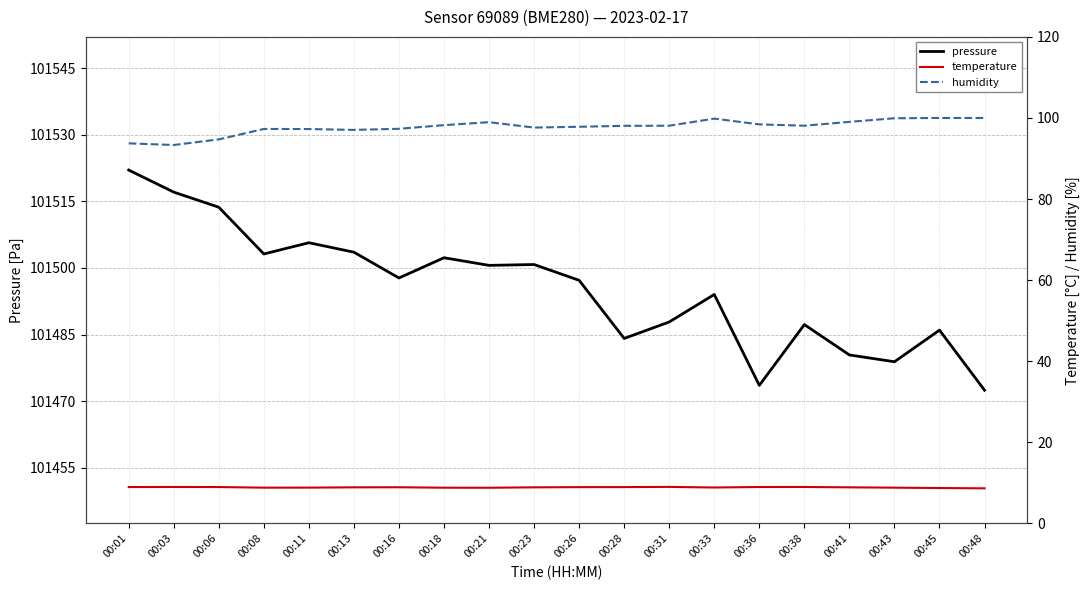

What is the highest value of the pressure series?

101522.1